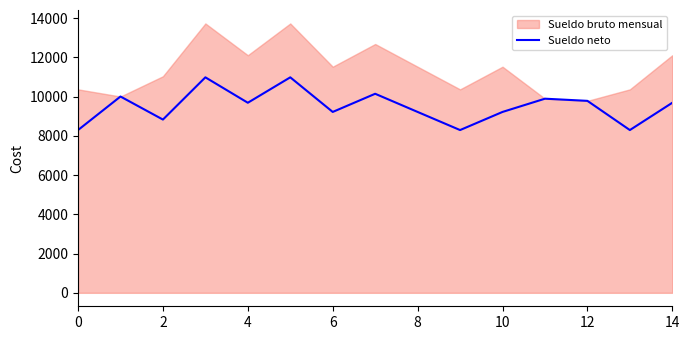

What is the lowest value of the Sueldo neto series?

8291.4